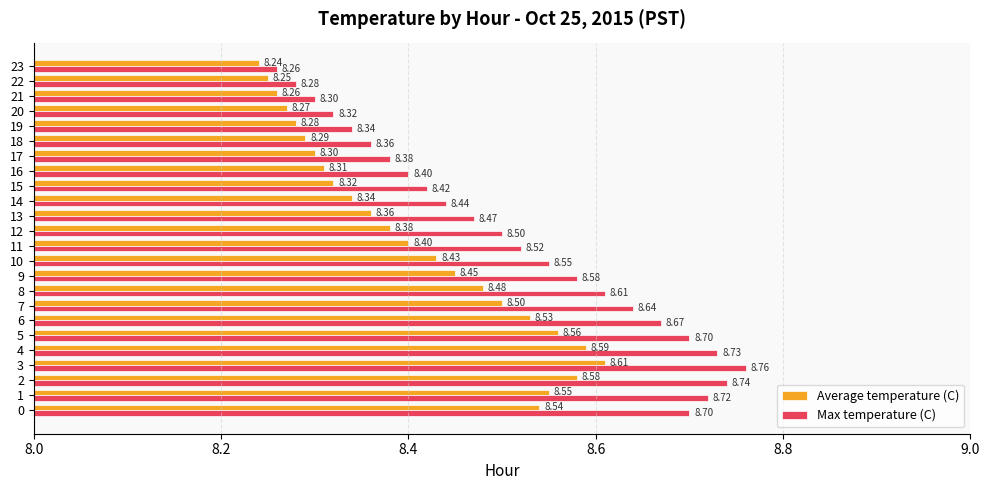

What is the difference between the maximum and minimum values in the Average temperature (C) series?

0.4